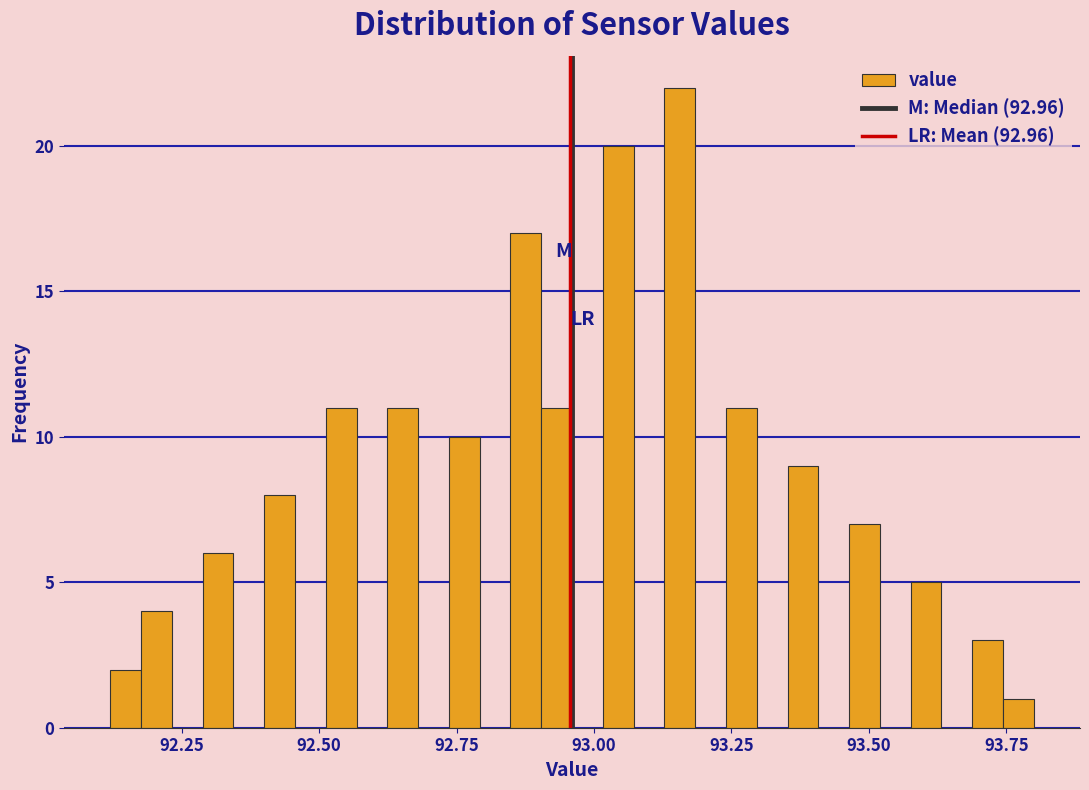

Read against the x-axis, roughly where is the centre of the tallest bar?

93.15